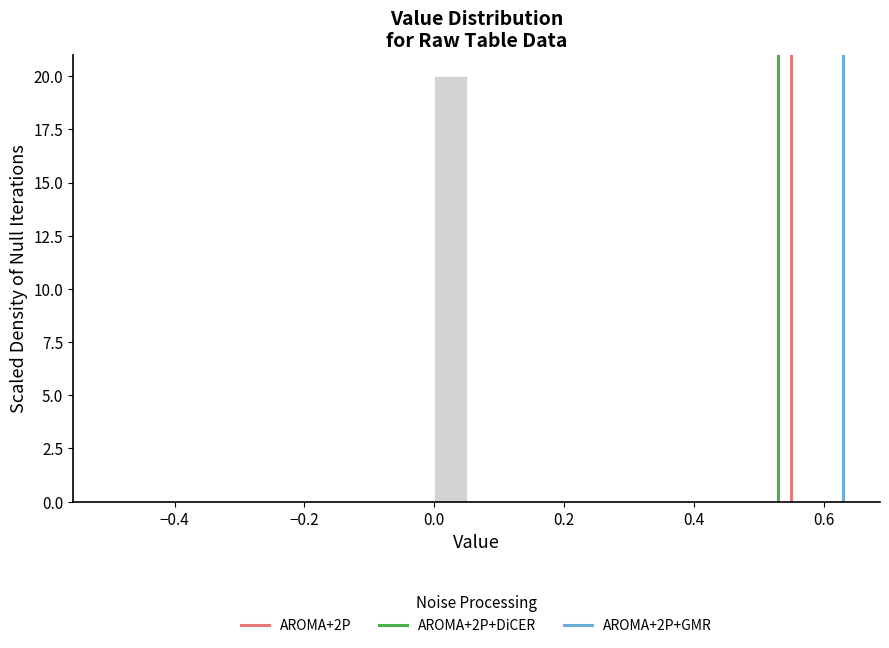

Read against the x-axis, roughly where is the centre of the tallest bar?

0.02